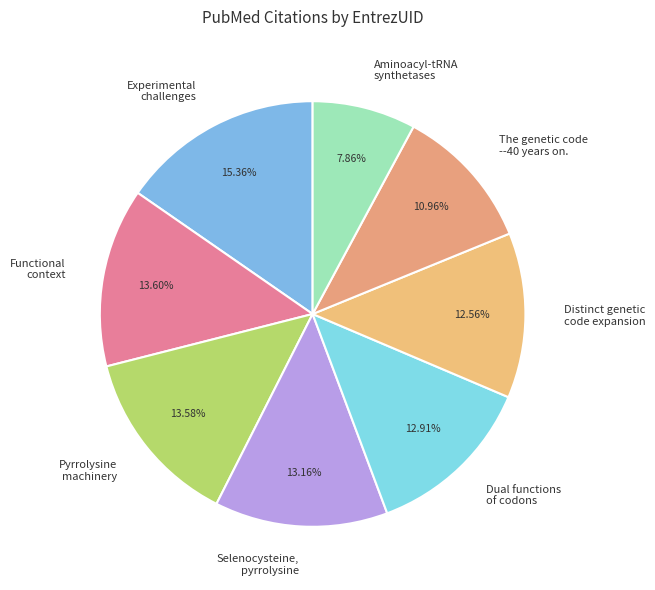

What is the smallest slice in the pie chart?

Aminoacyl-tRNA synthetases